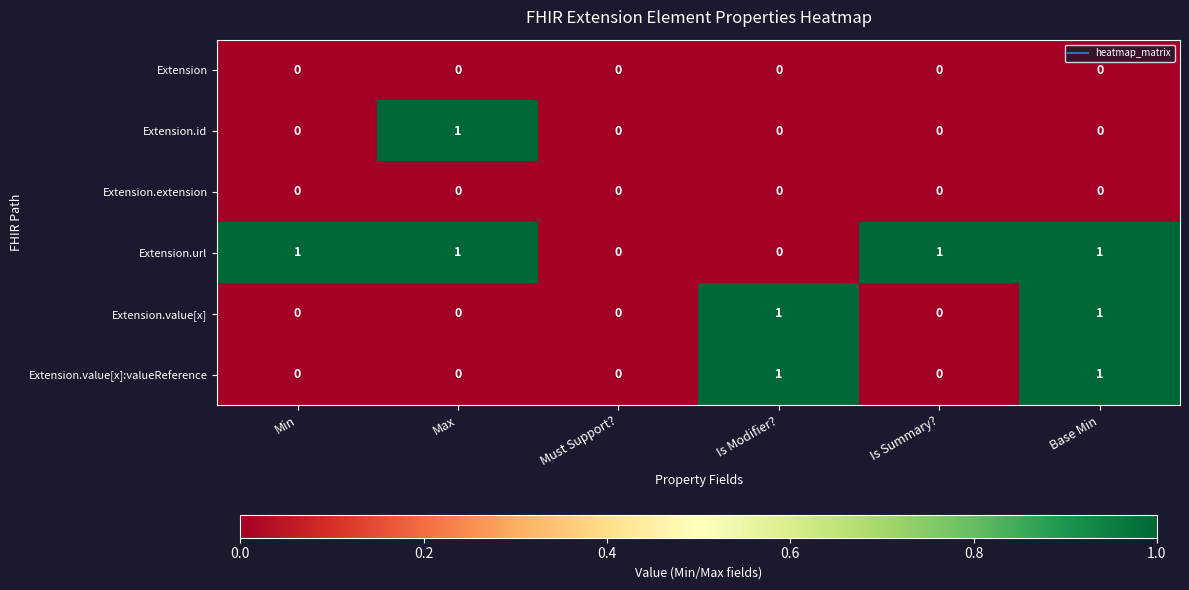

How many Extension.value[x]:valueReference values are between 0 and 1?

6